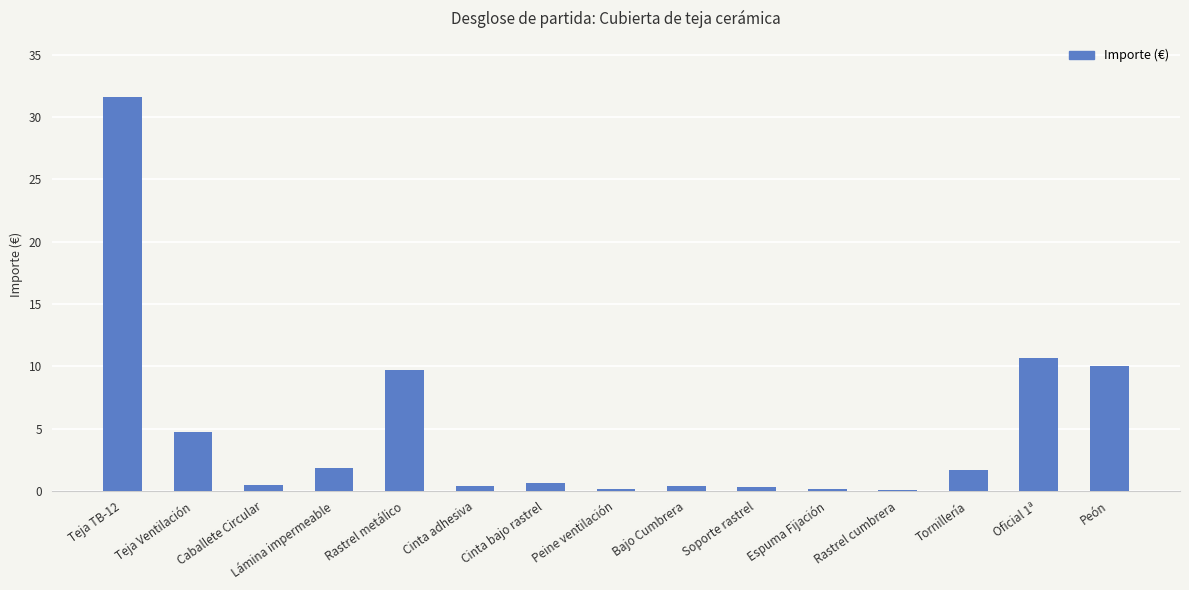

True or false: the data shows 0.3 at Soporte rastrel.

True